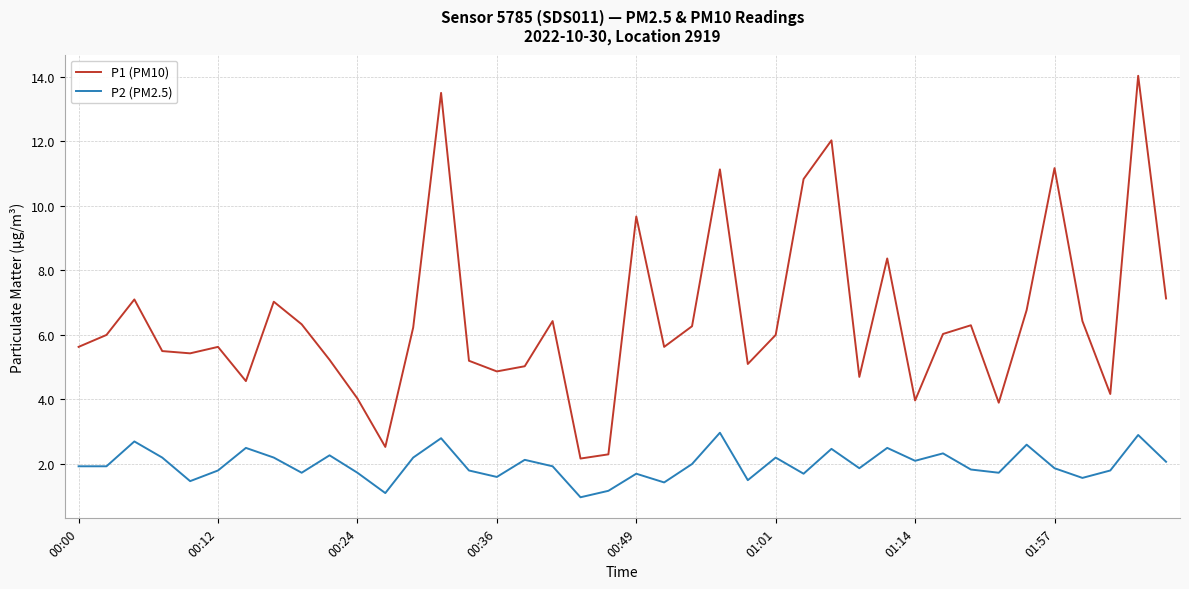

What is the maximum value shown in the chart?

14.0